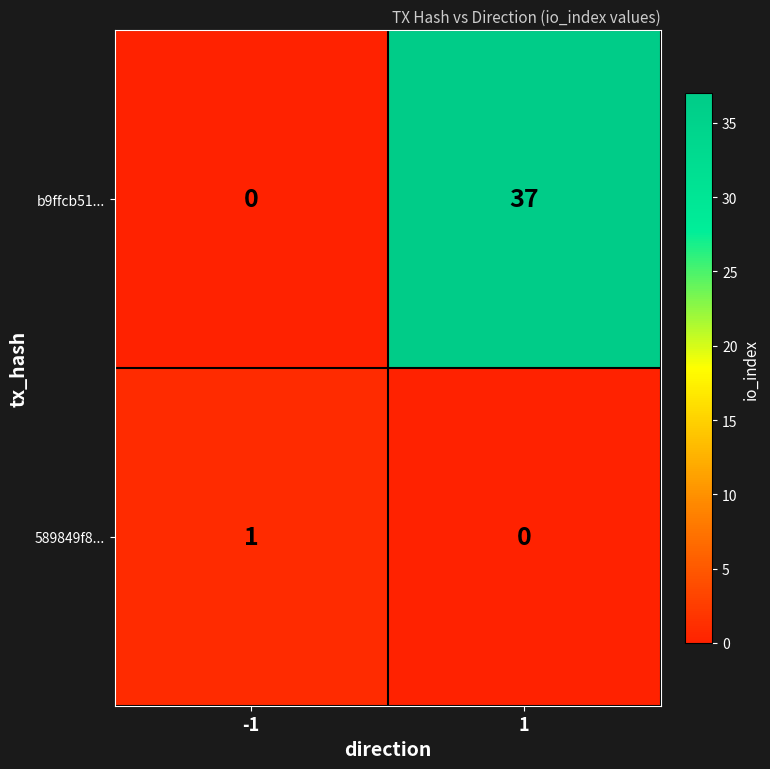

Is it true that 589849f8... equals -1 at 1?

False